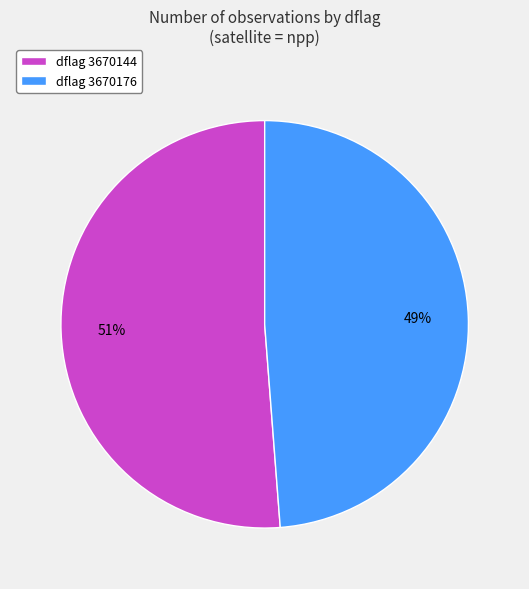

Is there a majority slice in this chart?

Yes